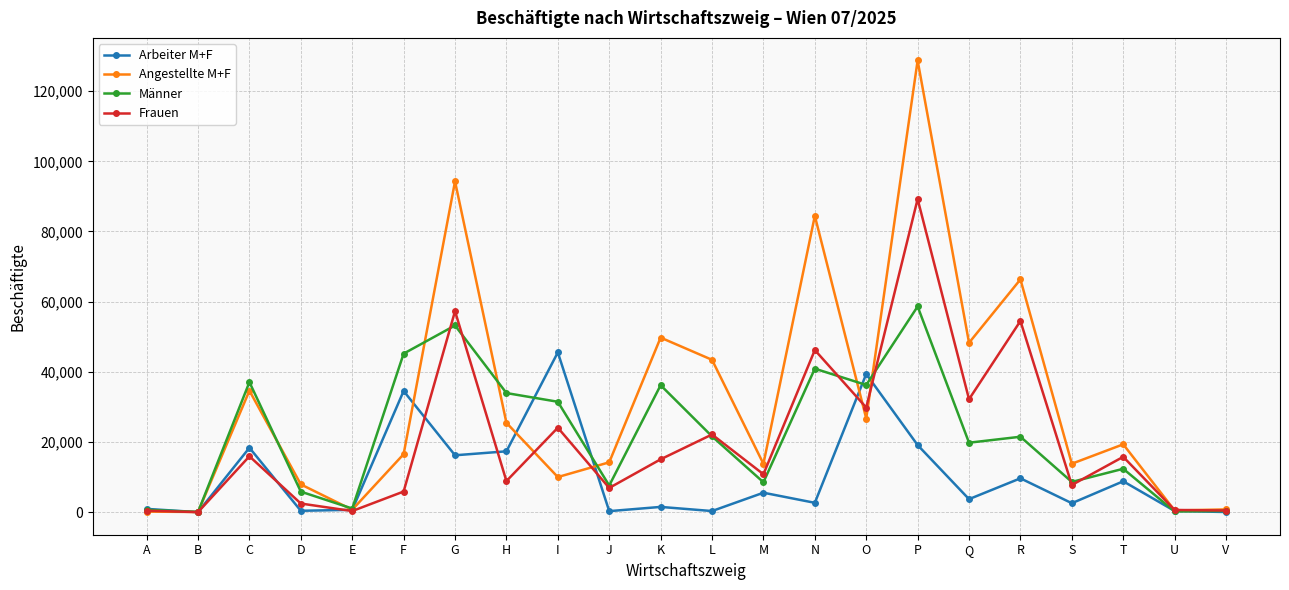

Which series has the widest spread of values?

Angestellte M+F